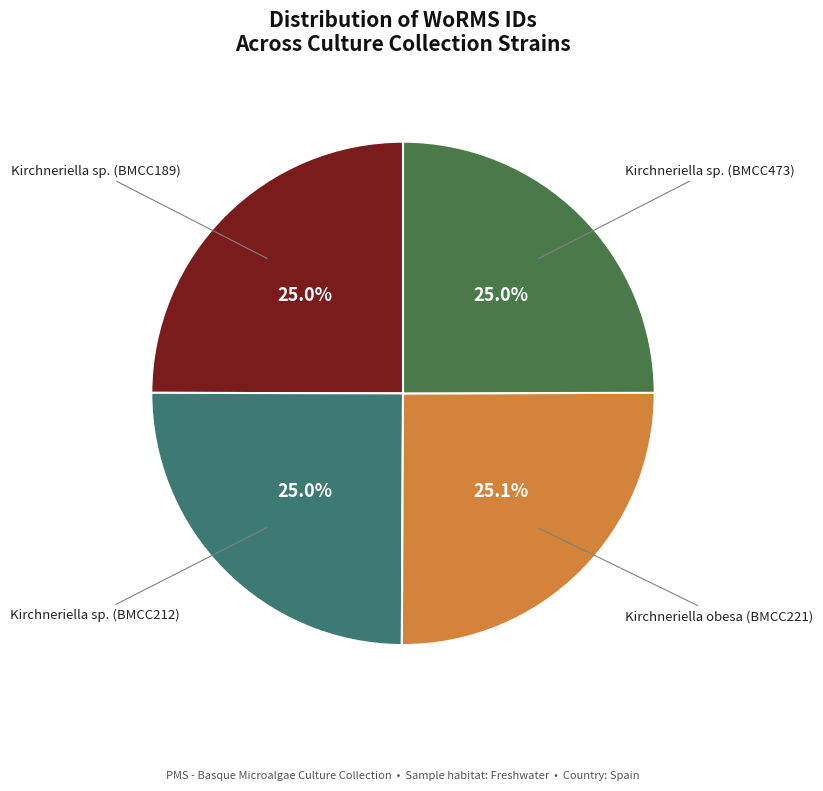

Approximately how many times larger is the value at Kirchneriella obesa (BMCC221) compared to Kirchneriella sp. (BMCC189)?

1.0